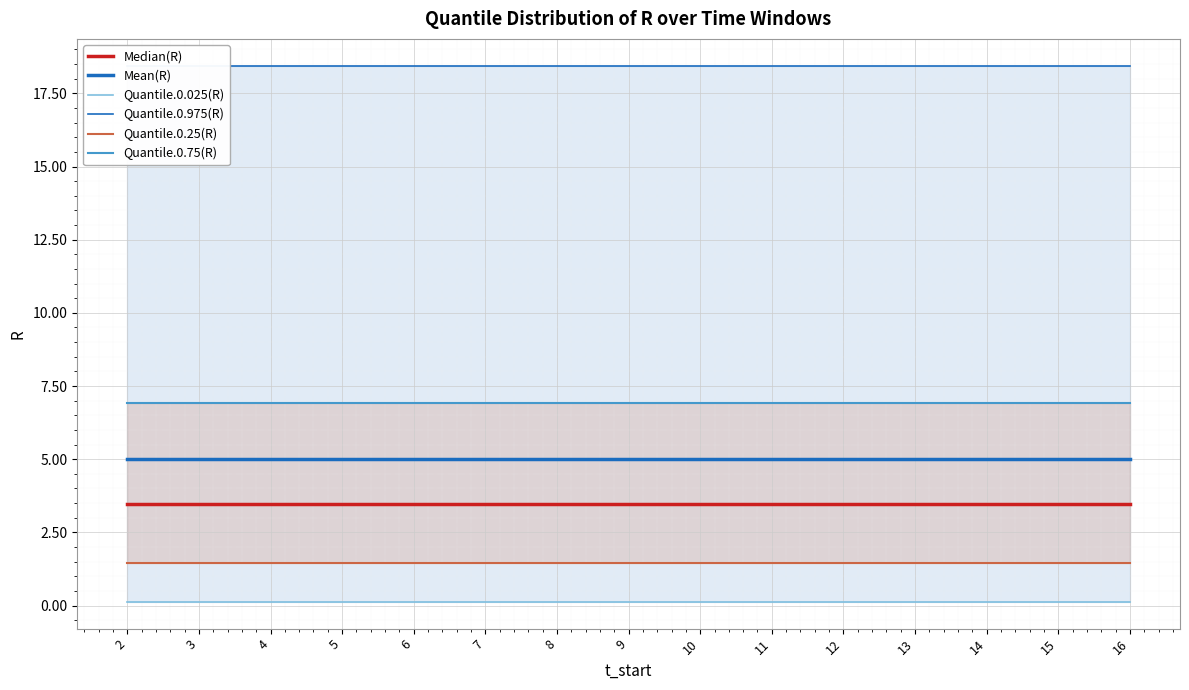

Reading right to left, transcribe all the data shown in this chart.

Median(R): 3.5	3.5	3.5	3.5	3.5	3.5	3.5	3.5	3.5	3.5	3.5	3.5	3.5	3.5	3.5
Mean(R): 5.0	5.0	5.0	5.0	5.0	5.0	5.0	5.0	5.0	5.0	5.0	5.0	5.0	5.0	5.0
Quantile.0.025(R): 0.1	0.1	0.1	0.1	0.1	0.1	0.1	0.1	0.1	0.1	0.1	0.1	0.1	0.1	0.1
Quantile.0.975(R): 18.4	18.4	18.4	18.4	18.4	18.4	18.4	18.4	18.4	18.4	18.4	18.4	18.4	18.4	18.4
Quantile.0.25(R): 1.4	1.4	1.4	1.4	1.4	1.4	1.4	1.4	1.4	1.4	1.4	1.4	1.4	1.4	1.4
Quantile.0.75(R): 6.9	6.9	6.9	6.9	6.9	6.9	6.9	6.9	6.9	6.9	6.9	6.9	6.9	6.9	6.9